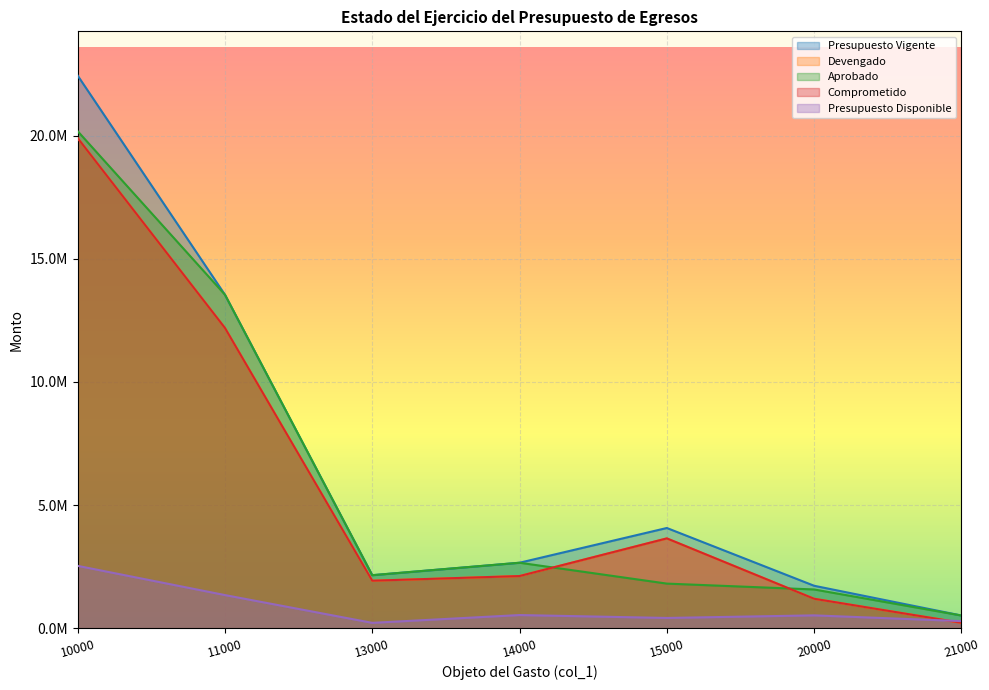

What is the value of the Aprobado point at the 6th from the left?

1578600.0